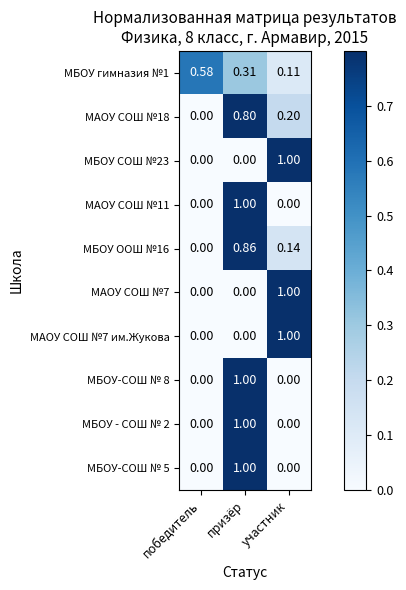

Is the value of МАОУ СОШ №11 at призёр greater than the value of МБОУ ООШ №16 at участник?

Yes